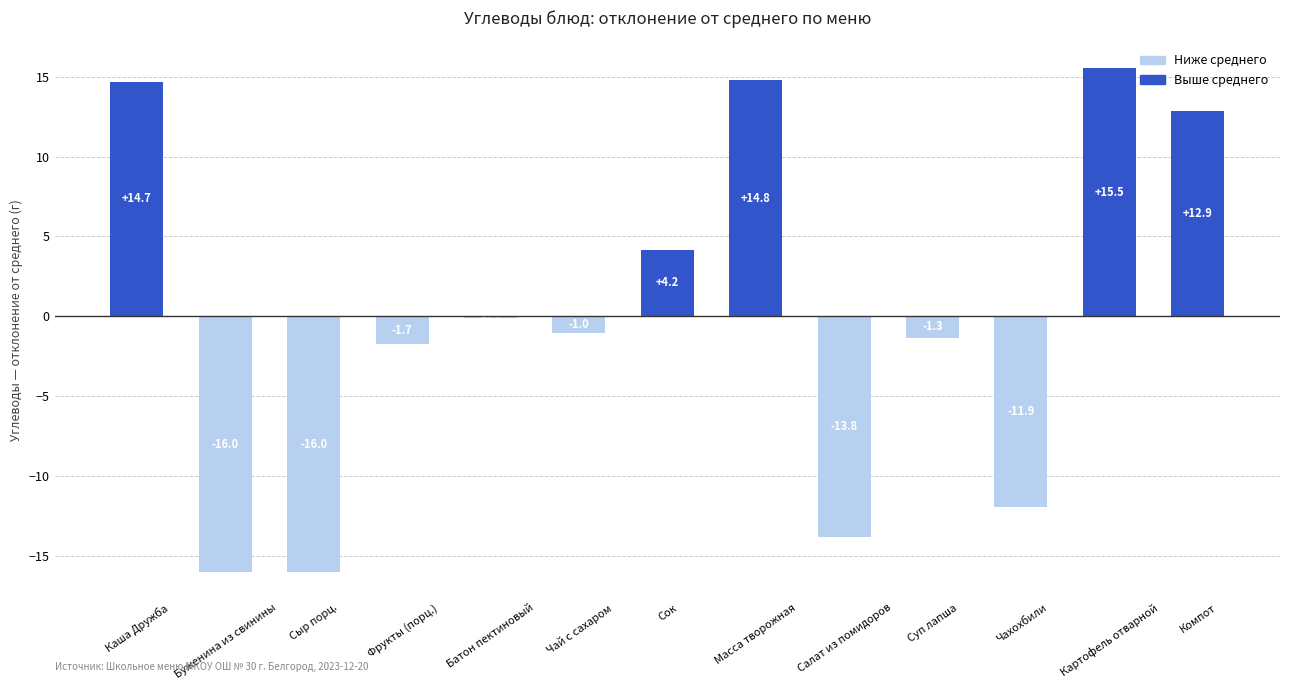

Read the value at Сок.

4.2